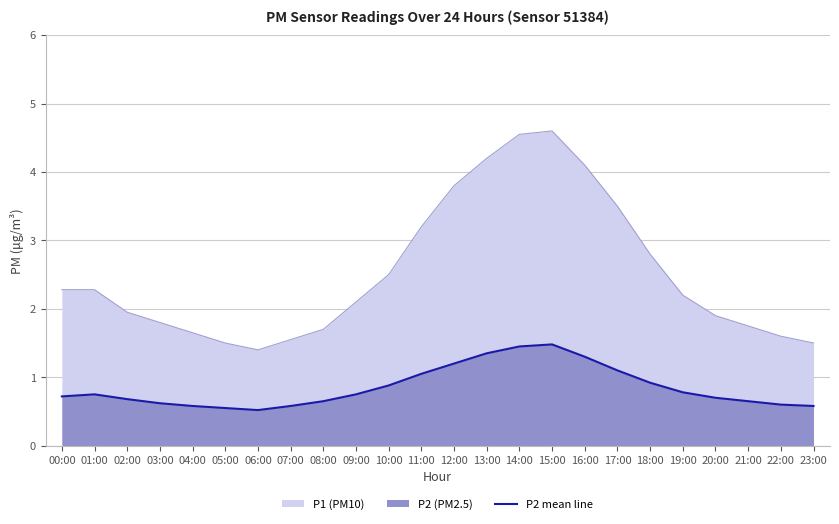

At which label is the value closest to 1?

11:00